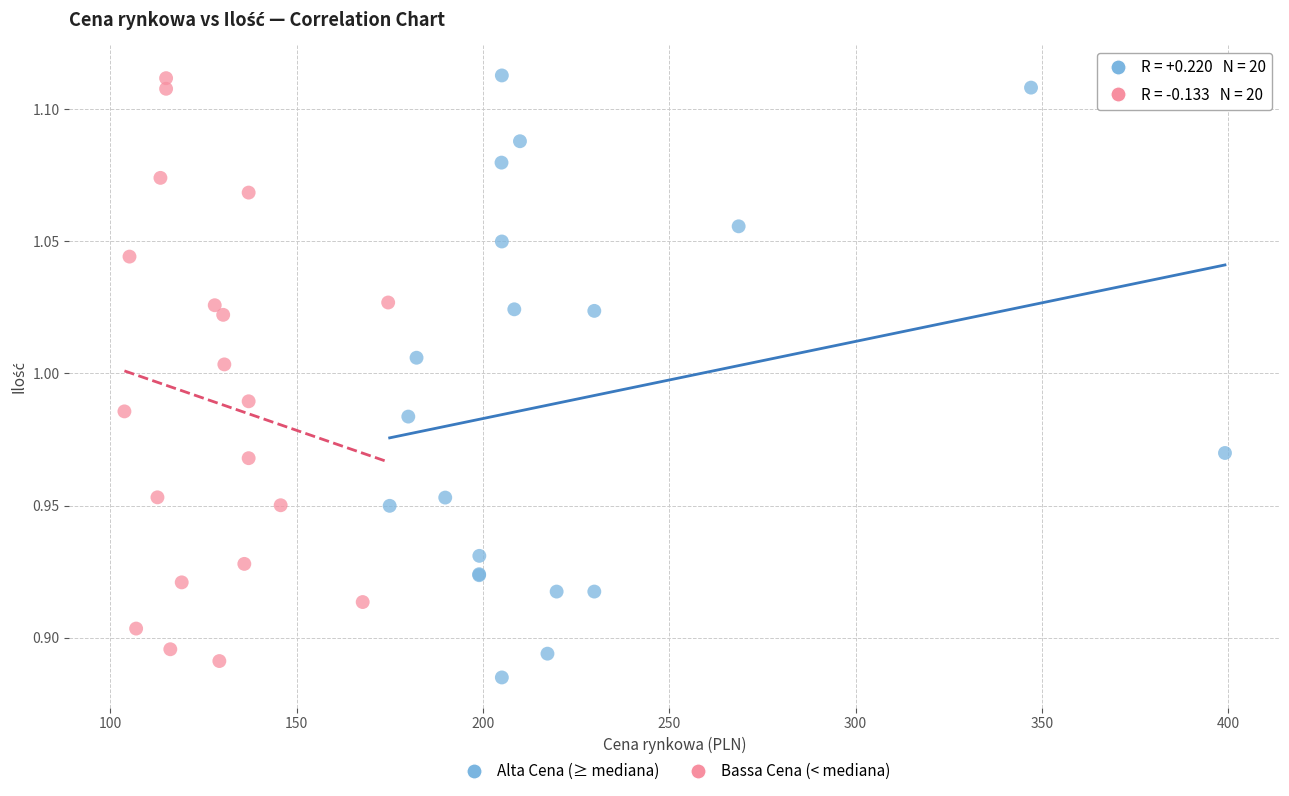

What are all the series names shown in the legend?

Alta Cena (≥ mediana), Bassa Cena (< mediana)